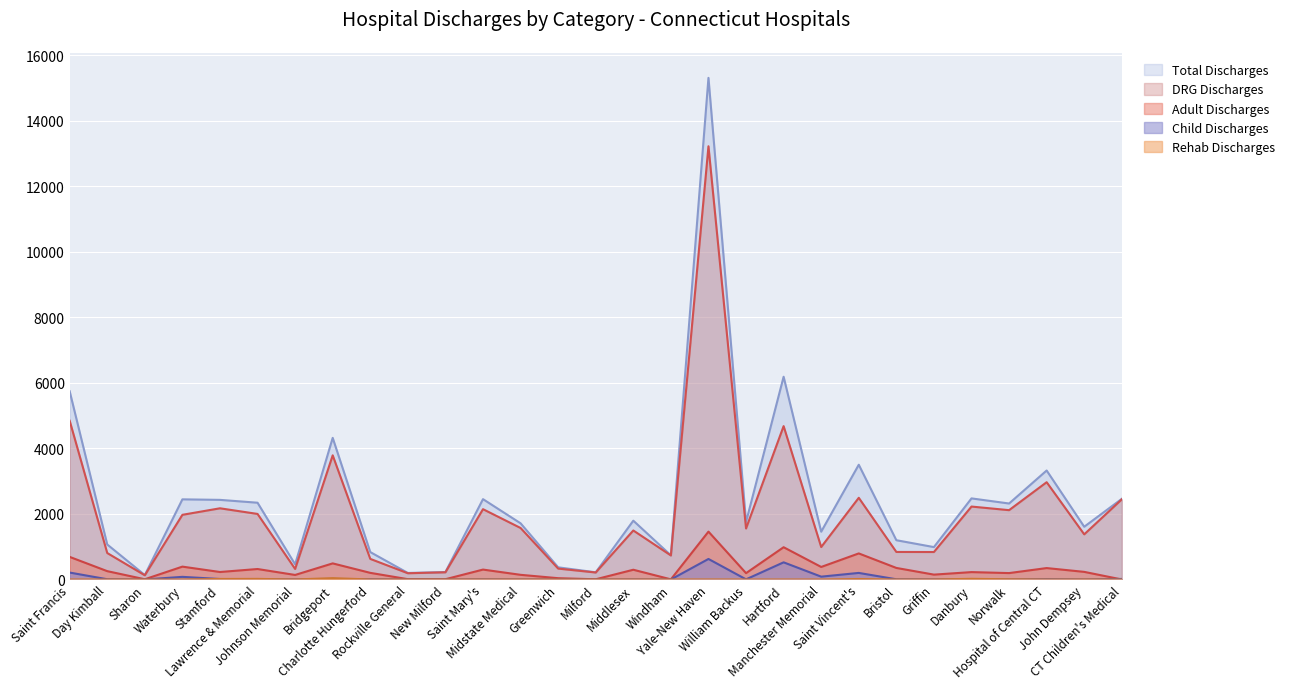

True or false: Rehab Discharges and DRG Discharges cross at least once.

False